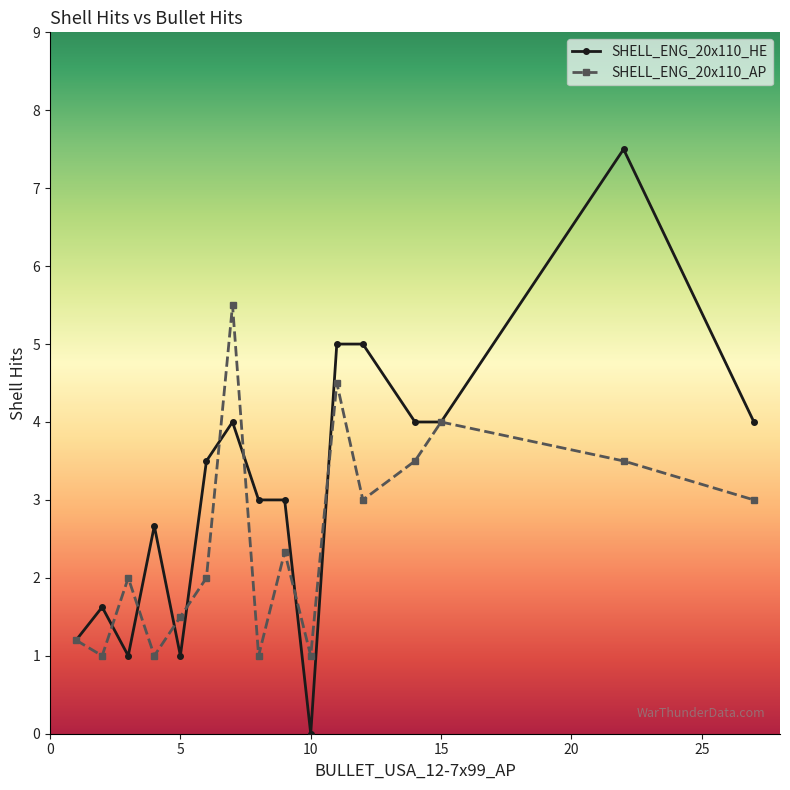

Which series has the widest spread of values?

SHELL_ENG_20x110_HE